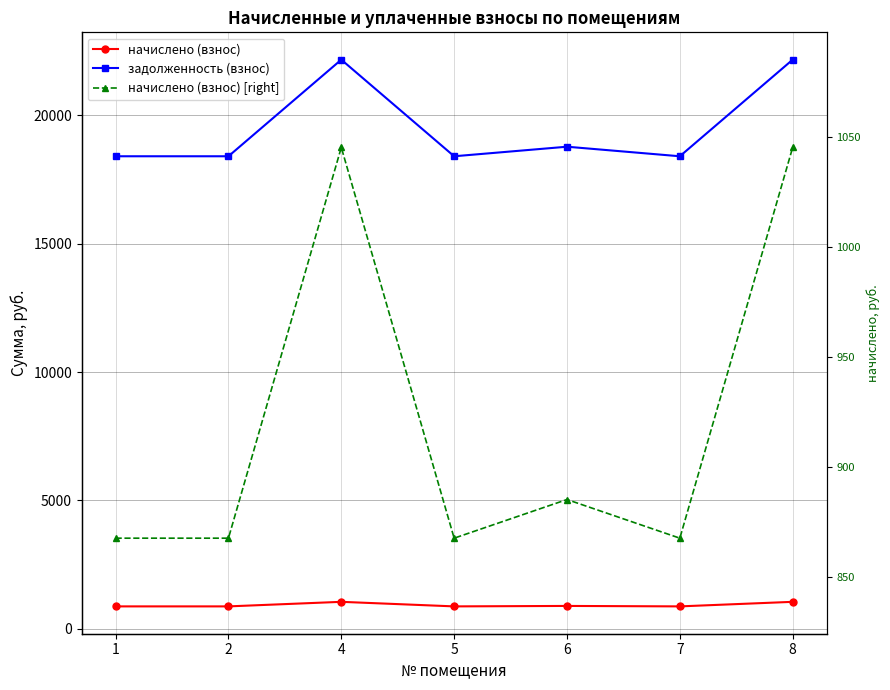

In начислено (взнос) [right], how many points are lower than both neighbors (excluding endpoints)?

2